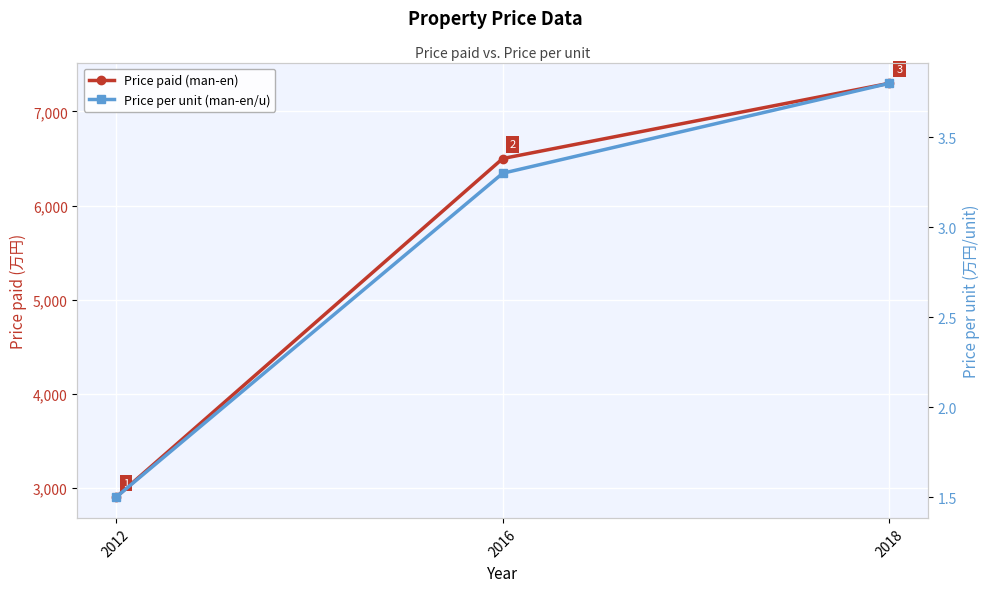

At how many categories does at least one series exceed 3430?

2